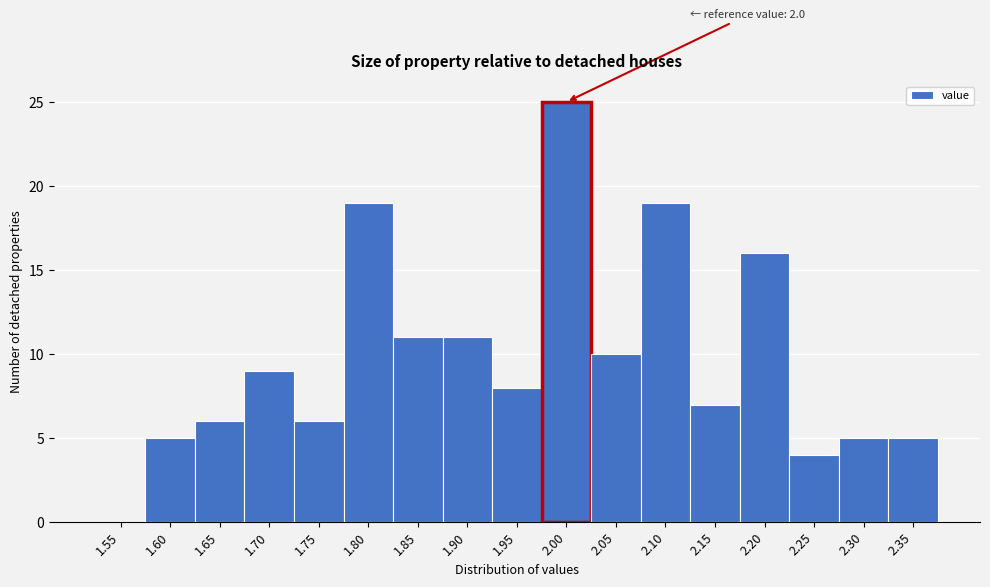

Reading left to right, extract all data points from this chart.

1.55=0	1.60=5	1.65=6	1.70=9	1.75=6	1.80=19	1.85=11	1.90=11	1.95=8	2.00=25	2.05=10	2.10=19	2.15=7	2.20=16	2.25=4	2.30=5	2.35=5